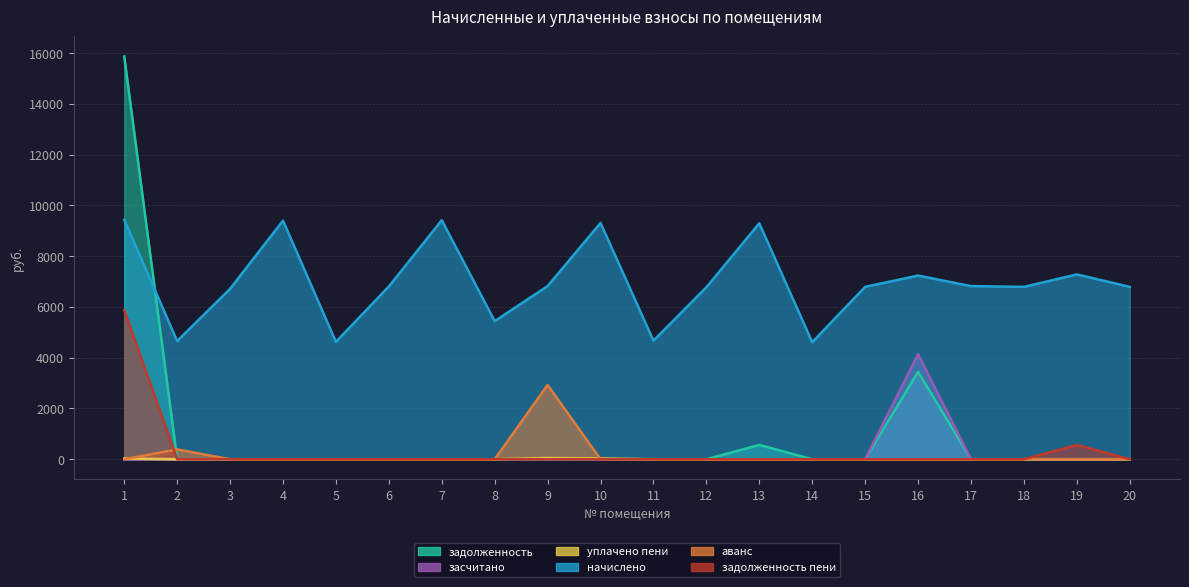

Reading left to right, extract all data points from this chart.

задолженность: 1=15864.1	2=0.0	3=0.0	4=0.0	5=0.0	6=0.0	7=0.0	8=0.0	9=0.0	10=0.0	11=0.0	12=0.0	13=564.5	14=0.0	15=0.0	16=3439.8	17=0.0	18=0.0	19=0.0	20=0.0
засчитано: 1=0.0	2=0.0	3=0.0	4=0.0	5=0.0	6=0.0	7=0.0	8=0.0	9=0.0	10=0.0	11=0.0	12=0.0	13=0.0	14=0.0	15=0.0	16=4137.1	17=0.0	18=0.0	19=0.0	20=0.0
уплачено пени: 1=28.3	2=0.0	3=0.0	4=0.0	5=0.0	6=0.0	7=0.0	8=0.0	9=47.9	10=30.8	11=0.0	12=0.0	13=0.0	14=0.0	15=0.0	16=0.0	17=0.0	18=0.0	19=0.0	20=0.0
начислено: 1=9431.0	2=4654.1	3=6712.3	4=9400.3	5=4623.4	6=6804.5	7=9415.7	8=5440.0	9=6819.8	10=9308.2	11=4669.4	12=6773.8	13=9292.8	14=4608.0	15=6789.1	16=7234.6	17=6819.8	18=6789.1	19=7280.6	20=6789.1
аванс: 1=0.0	2=387.8	3=0.0	4=0.0	5=0.0	6=0.0	7=0.0	8=0.0	9=2924.3	10=0.0	11=0.0	12=0.0	13=0.0	14=0.0	15=0.0	16=0.0	17=0.0	18=0.0	19=0.0	20=0.0
задолженность пени: 1=5874.3	2=0.0	3=0.0	4=0.0	5=0.0	6=0.0	7=0.0	8=0.0	9=0.0	10=0.0	11=0.0	12=0.0	13=0.0	14=0.0	15=0.0	16=0.0	17=0.0	18=0.0	19=561.9	20=0.0